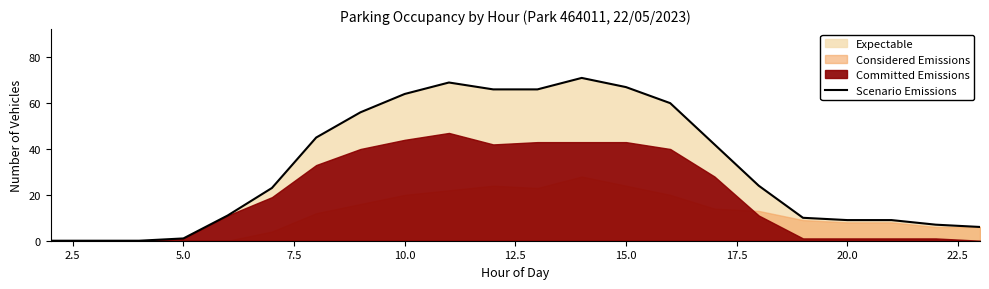

How many lines are shown in the chart?

1